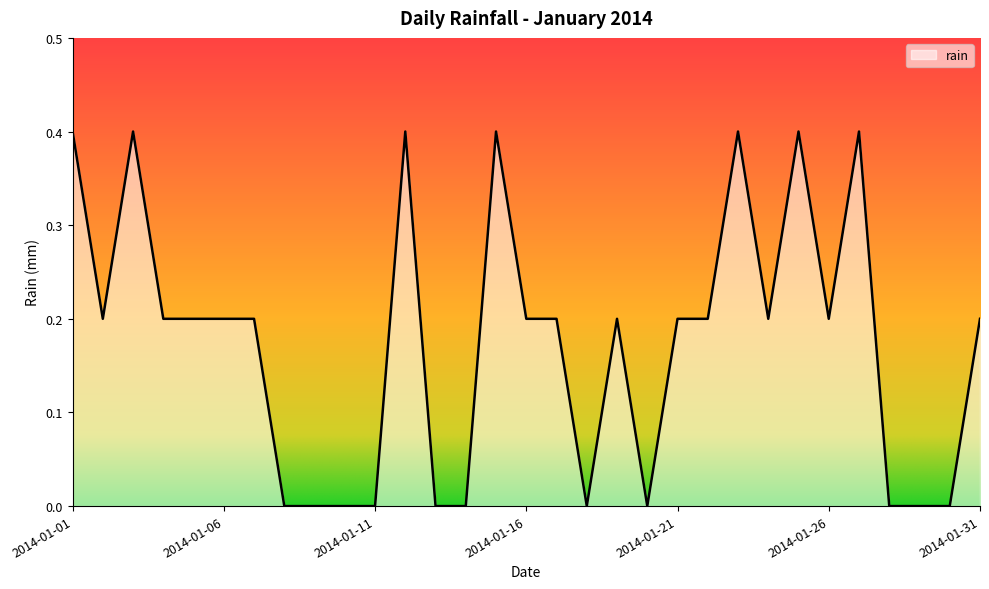

What is the greatest value displayed?

0.4